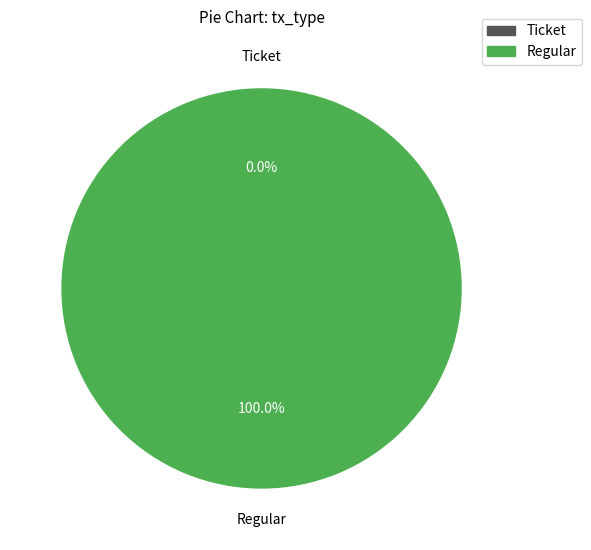

Rank the categories by value from highest to lowest.

Regular, Ticket